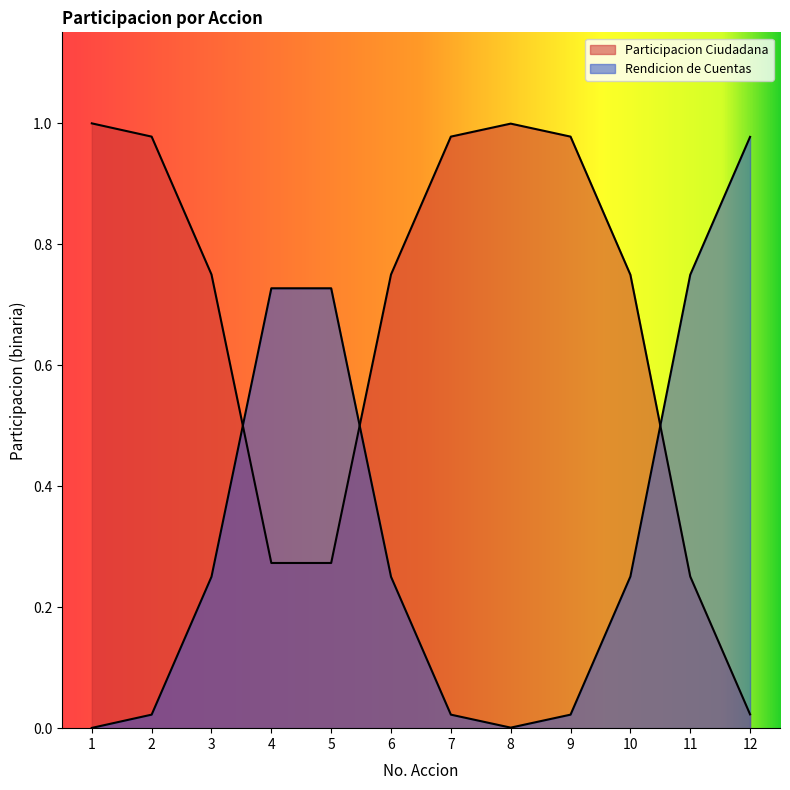

Does the chart display data point markers on the line(s)?

No